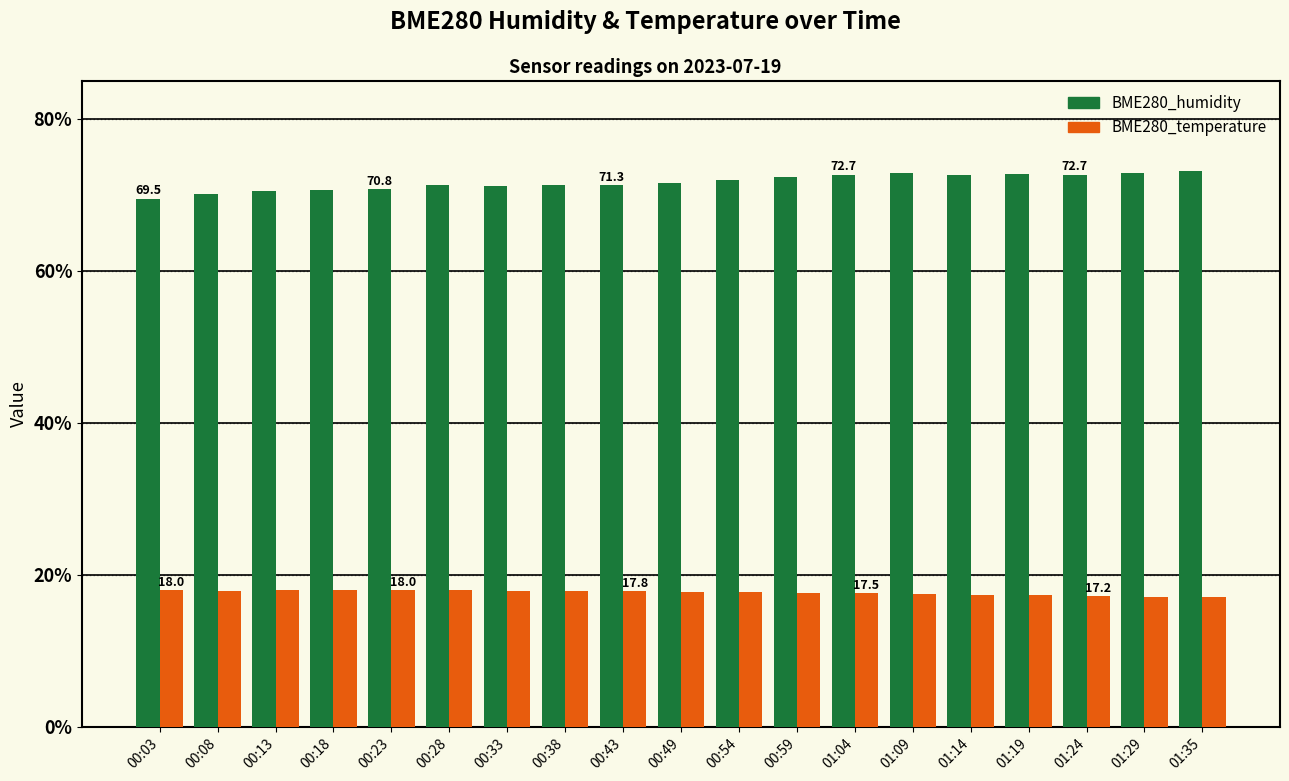

What is the greatest value displayed?

73.2